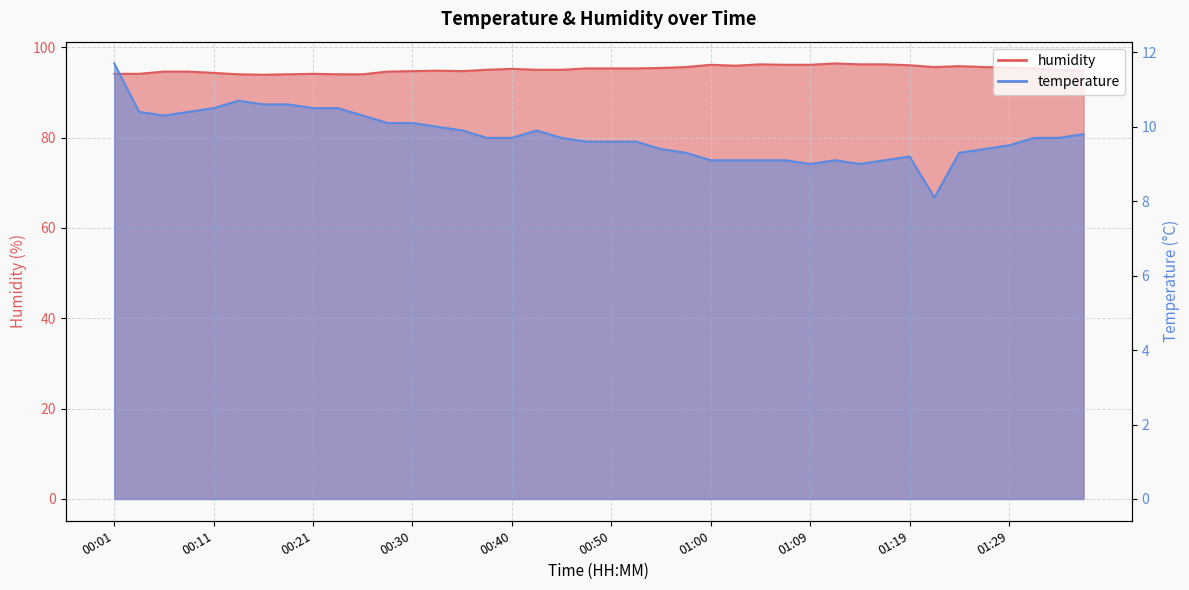

Which has a higher value, 00:50 or 00:52?

00:50